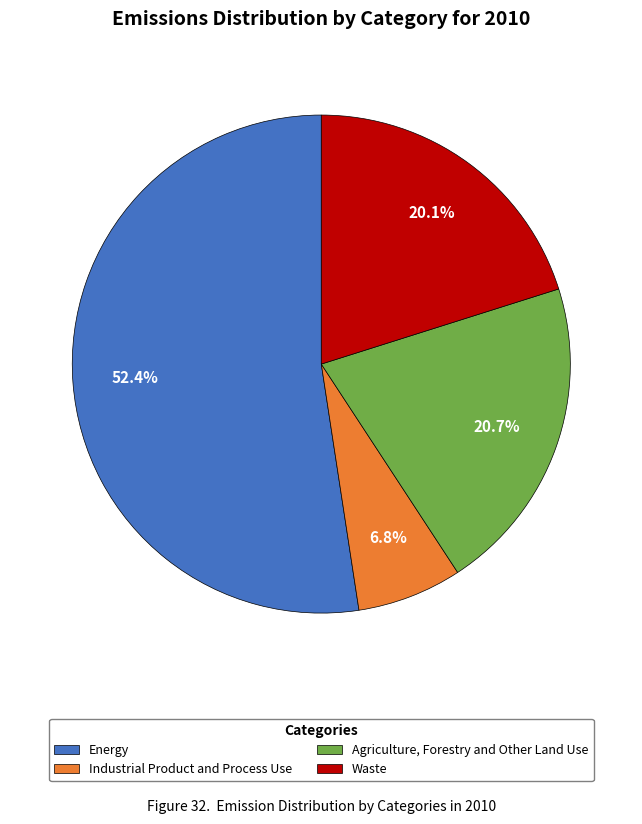

Is there any slice that represents more than half of the pie?

Yes